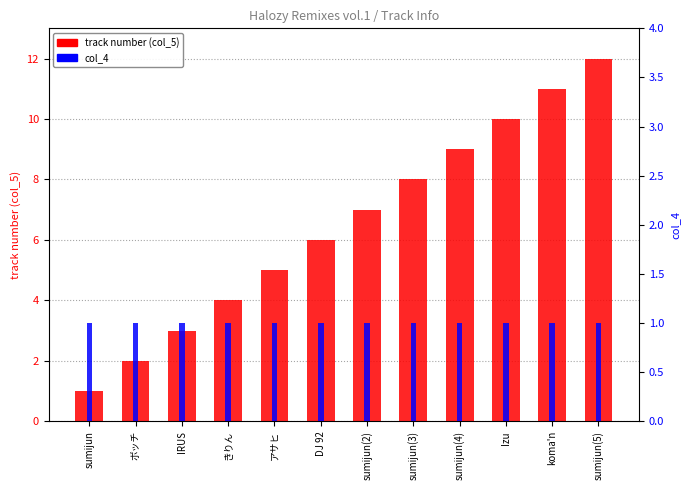

Which label corresponds to the largest value in the chart?

sumijun(5)